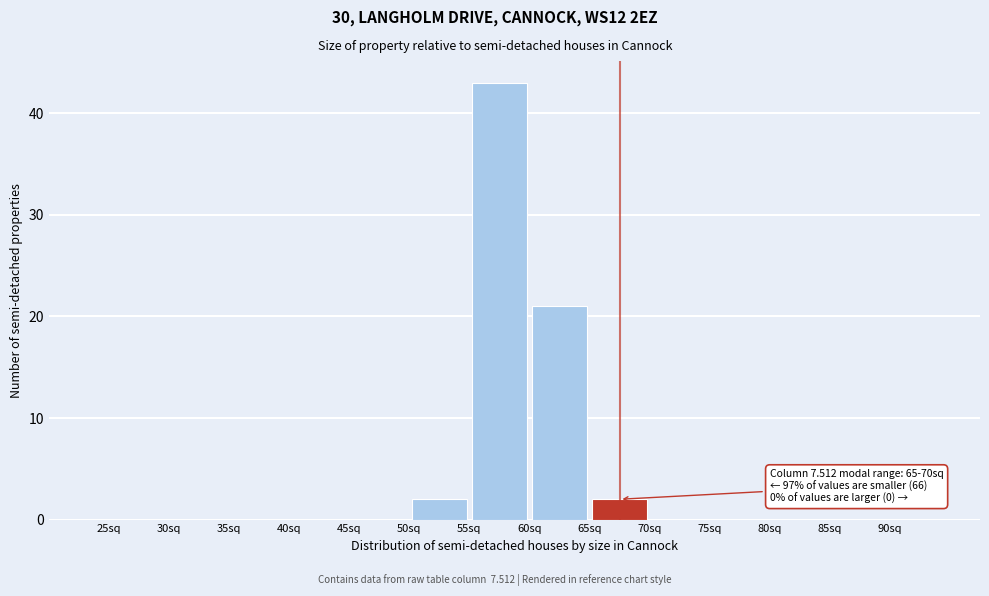

Over which range of the x-axis is the bar tallest?

55 to 60